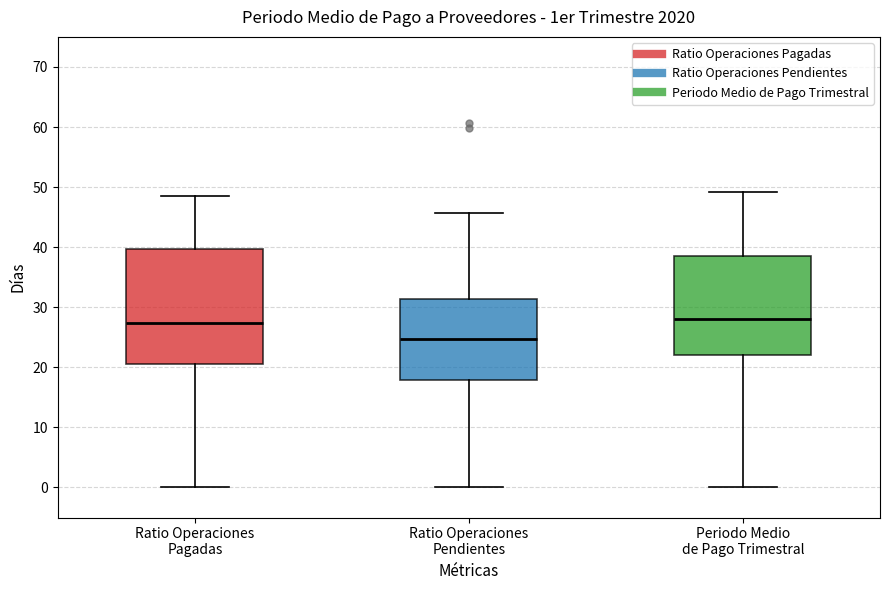

Reading left to right, transcribe this box plot: for each box, give where its median line is, the range the box spans, and where its two whiskers end, as read against the y-axis. The values are not printed on the chart, so give them approximately, as read against the axis.

Ratio Operaciones Pagadas: median 27, box 21 to 40, whiskers 0 to 49
Ratio Operaciones Pendientes: median 25, box 18 to 31, whiskers 0 to 46
Periodo Medio de Pago Trimestral: median 28, box 22 to 38, whiskers 0 to 49